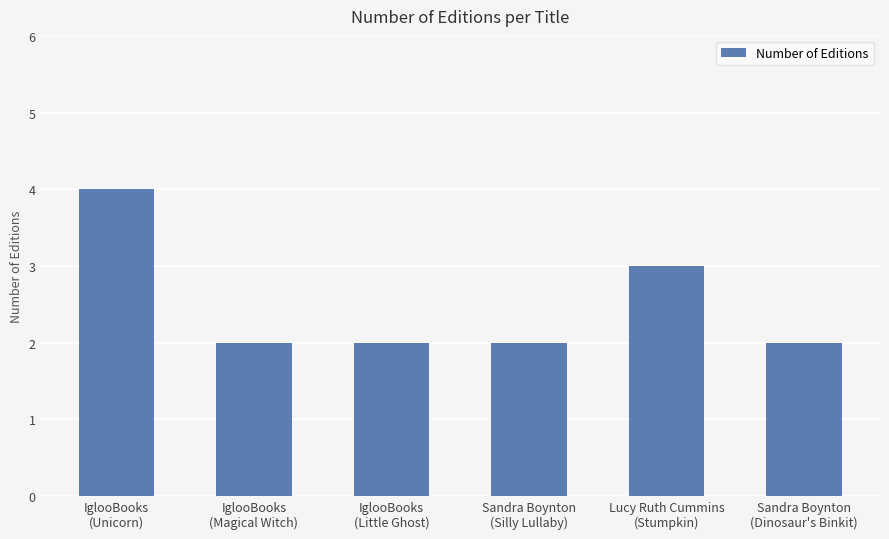

Approximately how many times larger is the value at IglooBooks
(Unicorn) compared to Sandra Boynton
(Dinosaur's Binkit)?

2.0